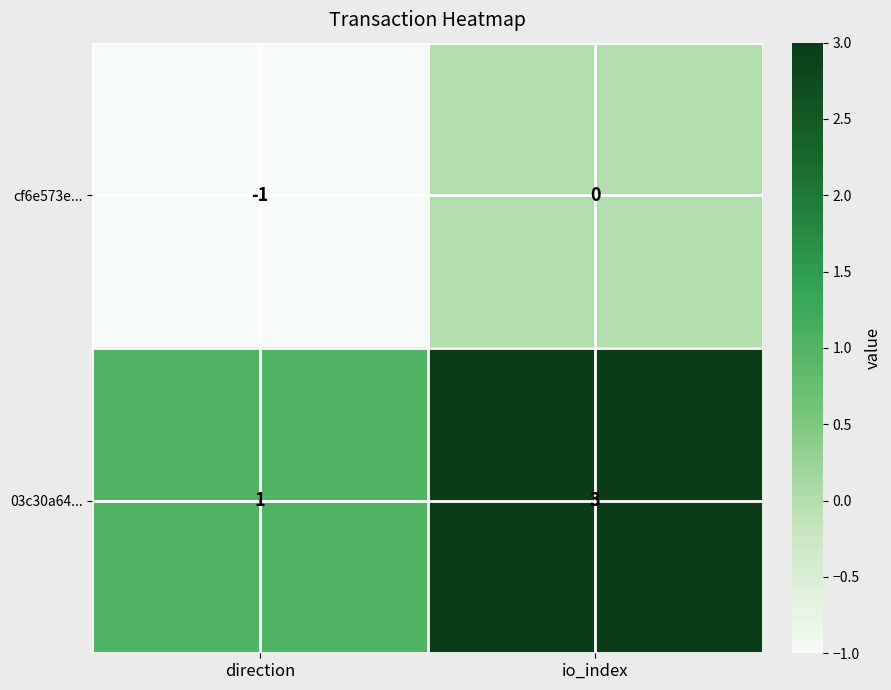

What is the spread (max minus min) of values at io_index?

3